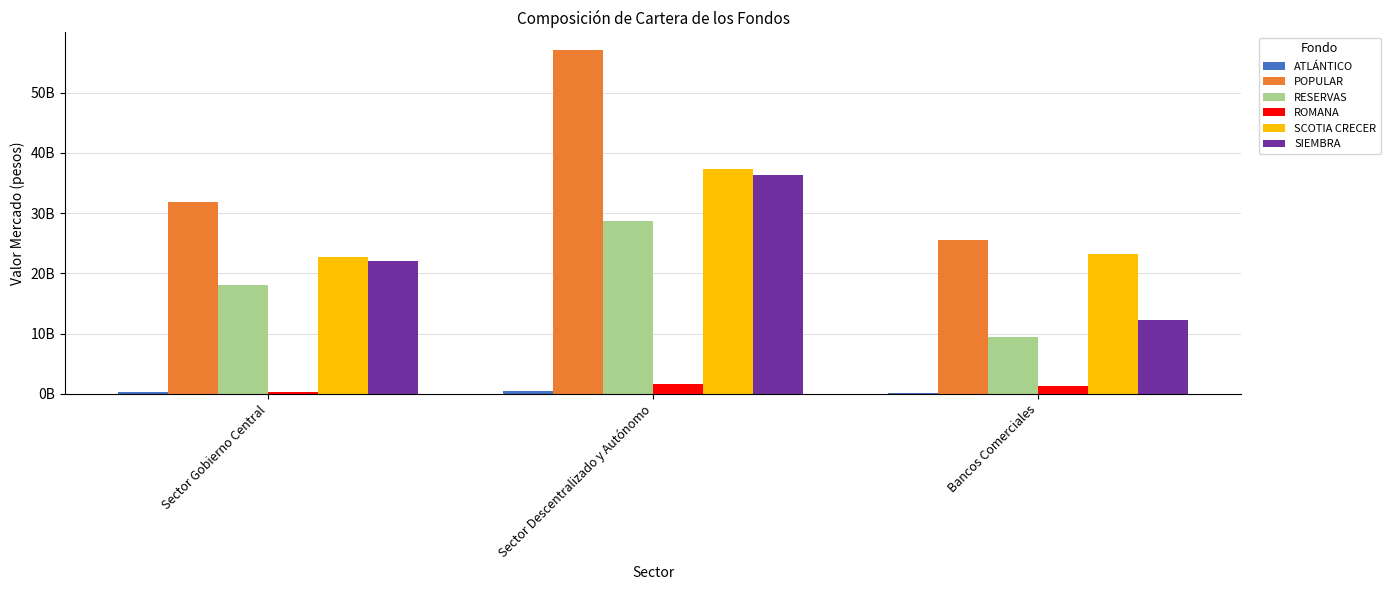

Which category has the highest value in the SIEMBRA series?

Sector Descentralizado y Autónomo